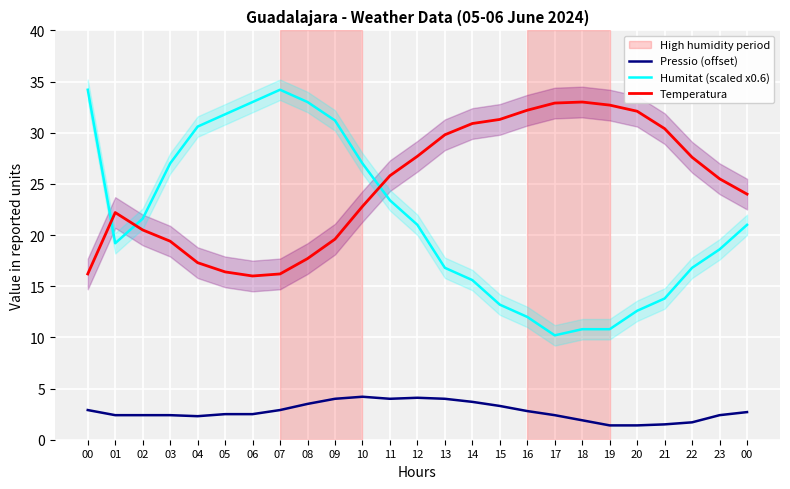

What is the label of the 21st point from the left?

20